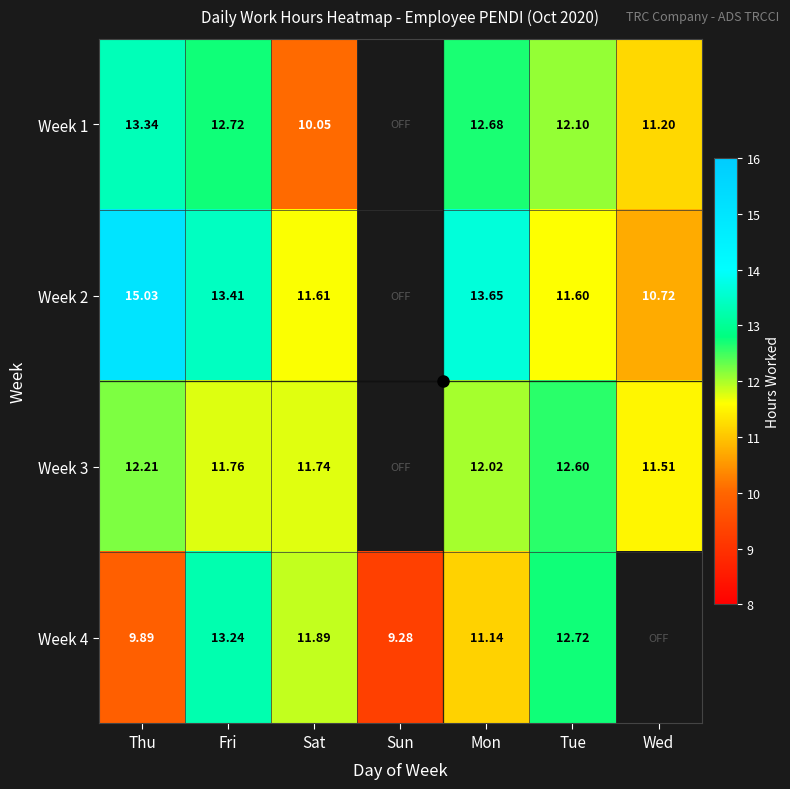

Count the number of categories in the chart.

7